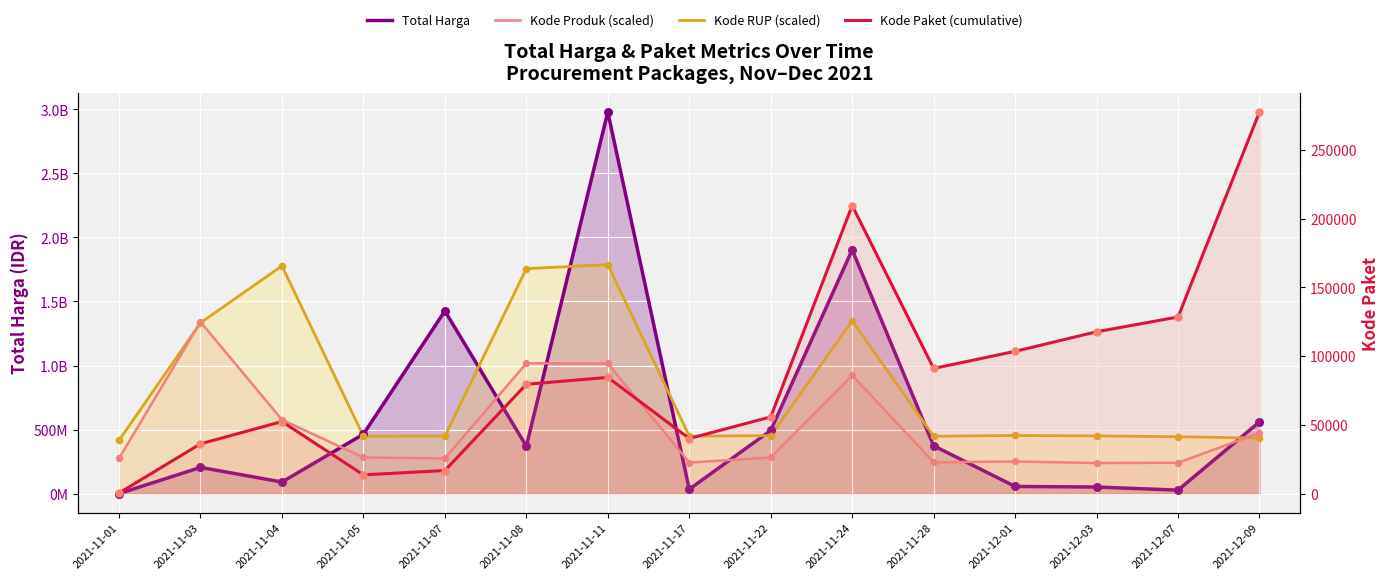

Which series has the largest total across all categories?

Kode RUP (scaled)